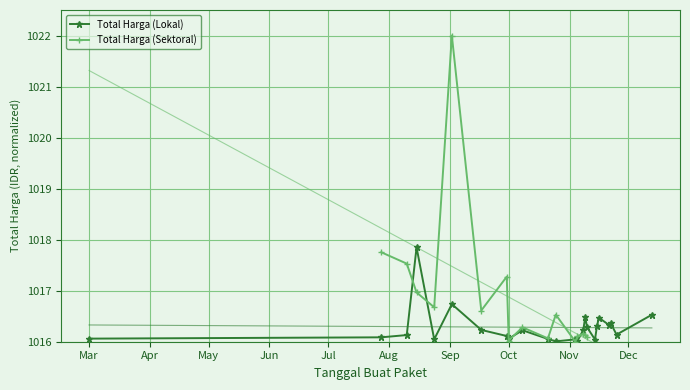

What is the sum of all Total Harga (Lokal) values?

24390.8